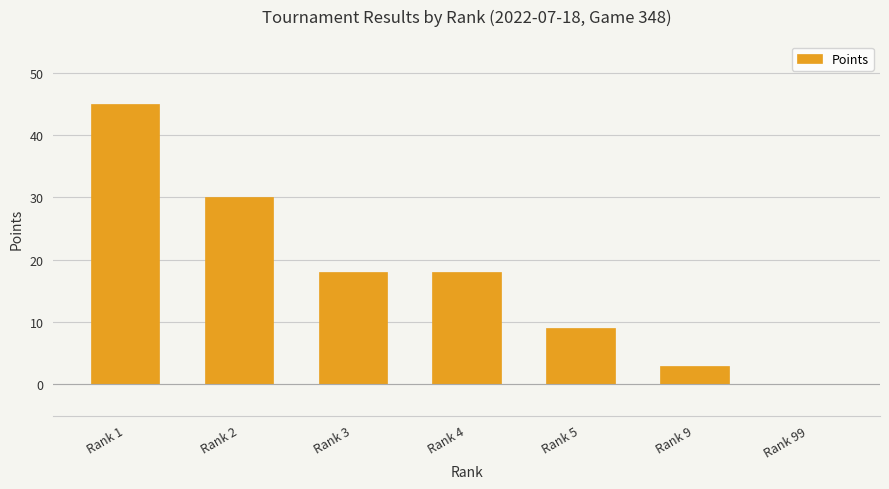

How many categories are shown in the chart?

7